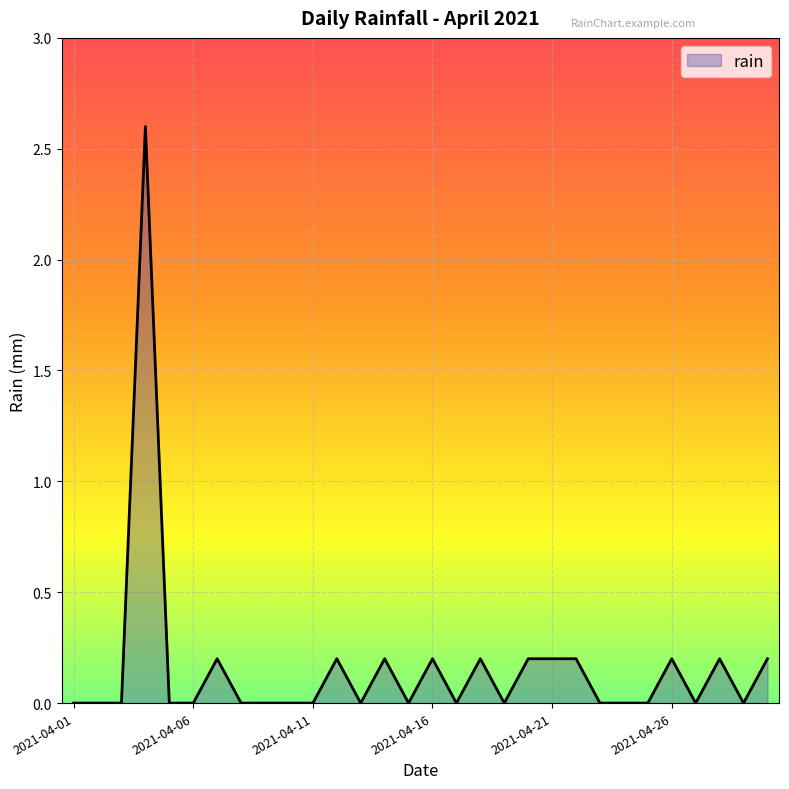

How many lines are shown in the chart?

1